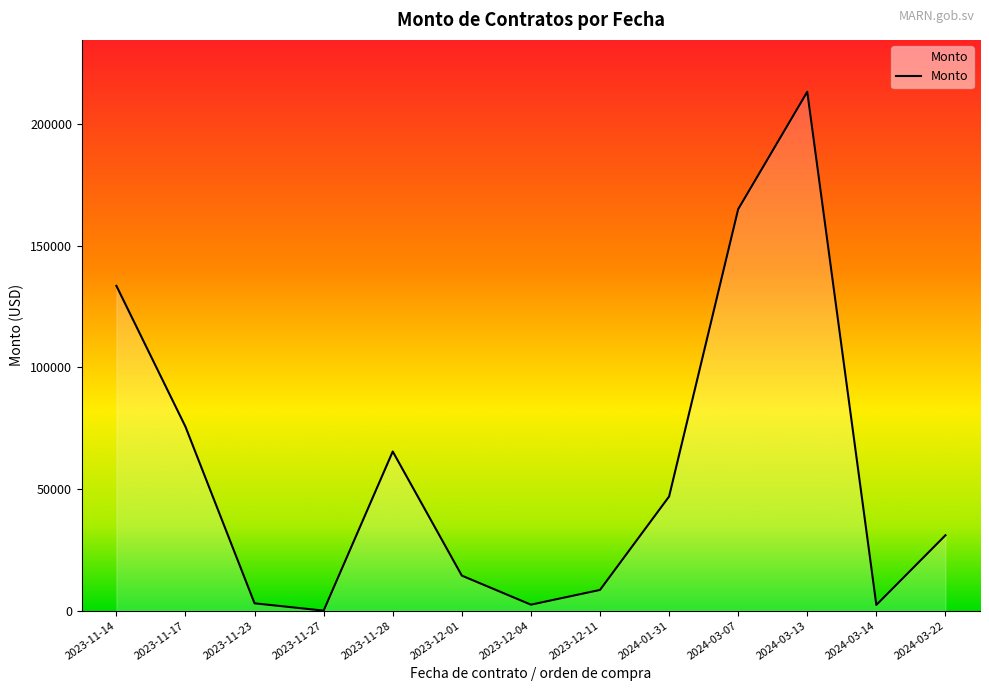

Is it true that the value at 2023-12-11 is 8508.0?

True